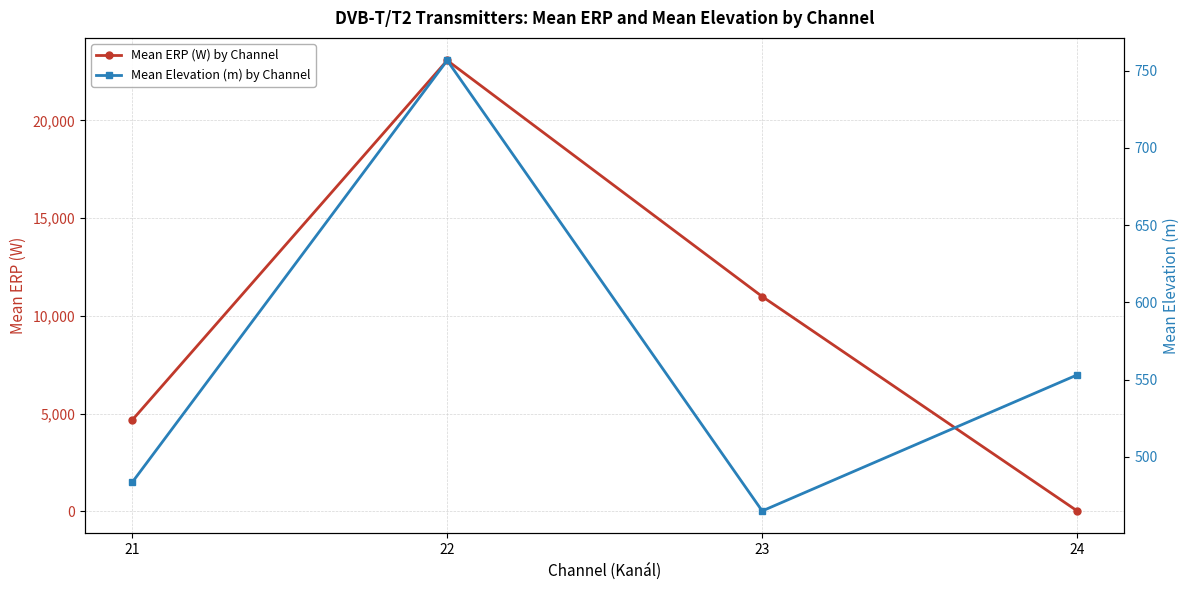

How many data points in Mean ERP (W) by Channel are above 10988?

2